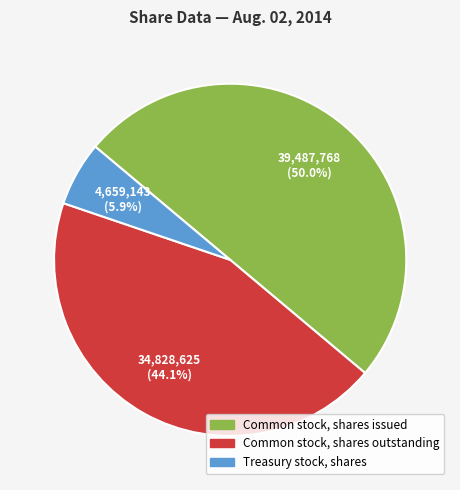

Rank the categories by value from highest to lowest.

Common stock, shares issued, Common stock, shares outstanding, Treasury stock, shares